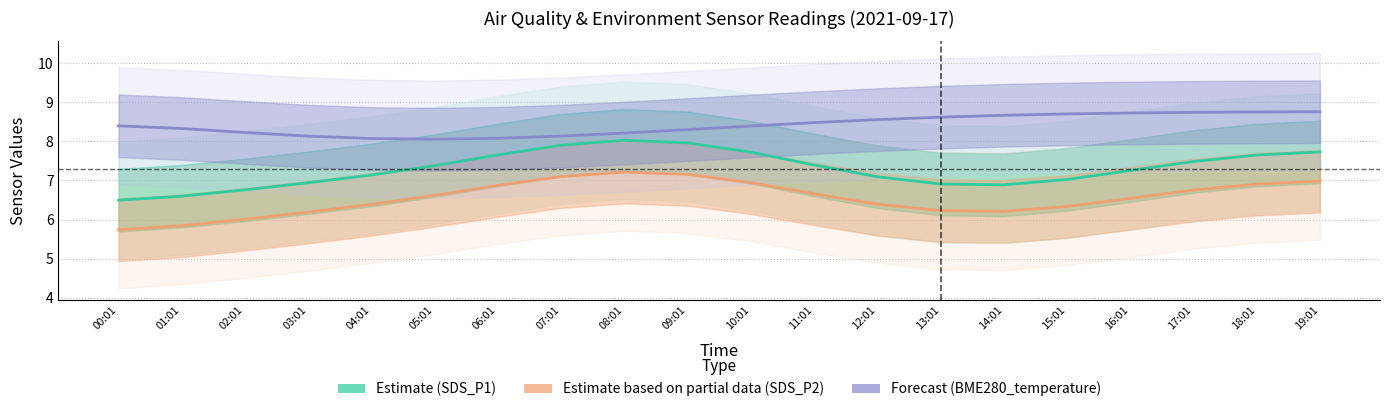

Reading left to right, transcribe all the data shown in this chart.

Estimate (SDS_P1): 6.5	6.6	6.8	6.9	7.1	7.4	7.7	7.9	8.0	8.0	7.7	7.4	7.1	6.9	6.9	7.0	7.3	7.5	7.7	7.7
Estimate based on partial data (SDS_P2): 5.7	5.8	6.0	6.2	6.4	6.6	6.9	7.1	7.2	7.2	6.9	6.7	6.4	6.2	6.2	6.3	6.5	6.8	6.9	7.0
Forecast (BME280_temperature): 8.4	8.3	8.2	8.1	8.1	8.1	8.1	8.1	8.2	8.3	8.4	8.5	8.6	8.6	8.7	8.7	8.7	8.7	8.8	8.8